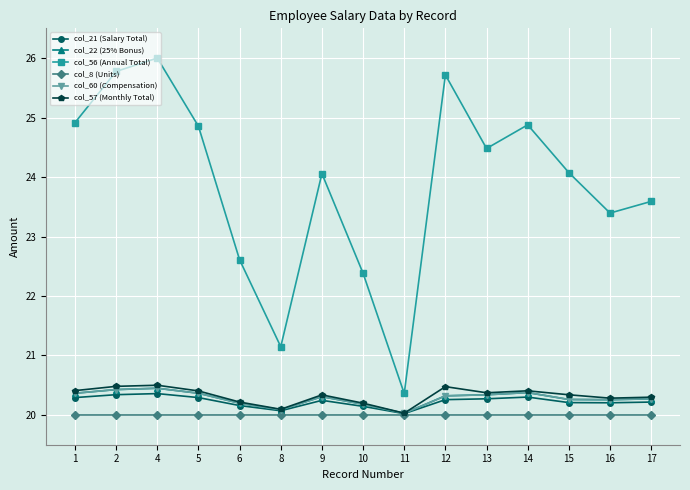

At how many categories does at least one series exceed 24?

9